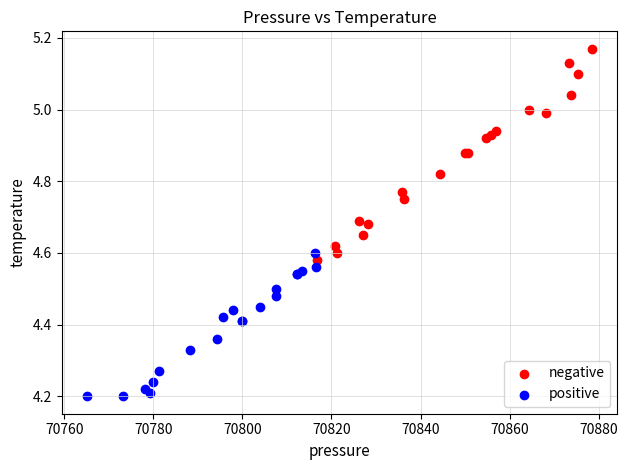

Which series contains the lowest Y value?

positive